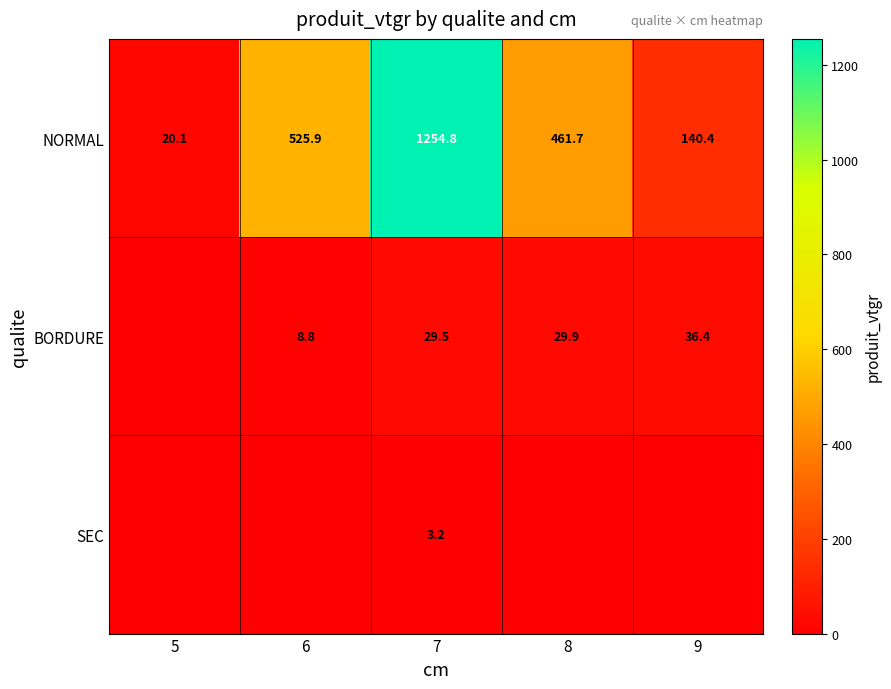

At which category does the chart reach its minimum across all series?

5